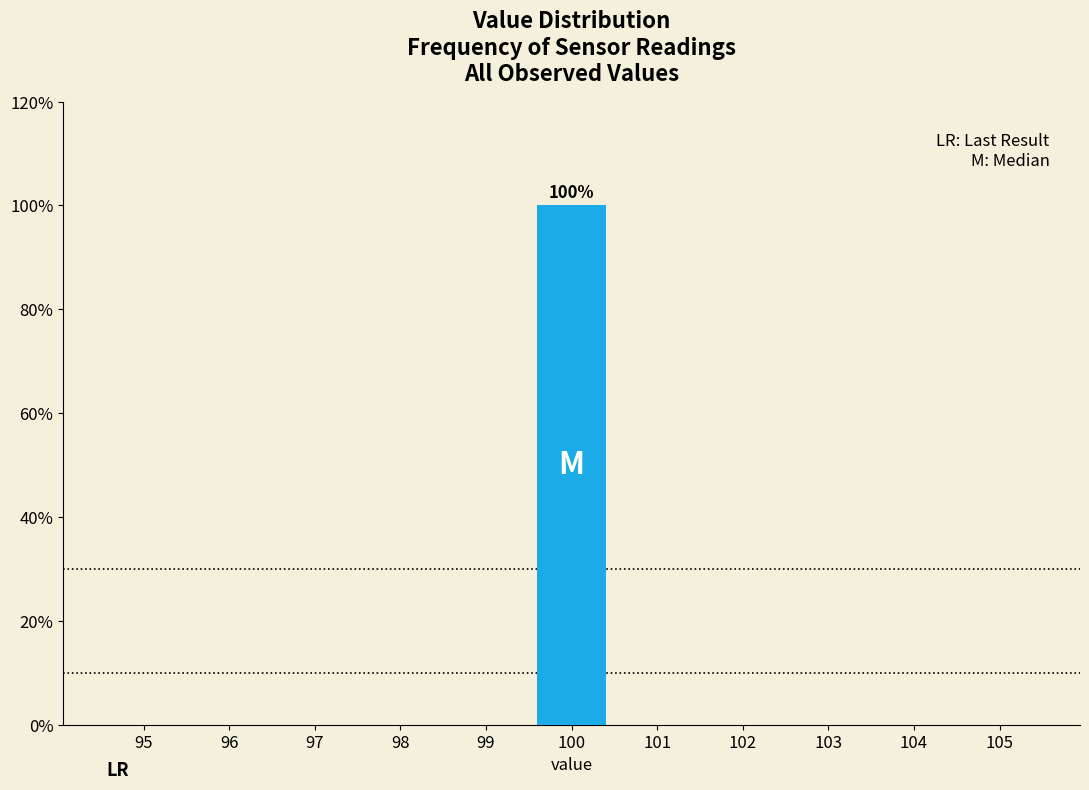

Which range on the x-axis has the tallest bar?

99.5 to 100.5